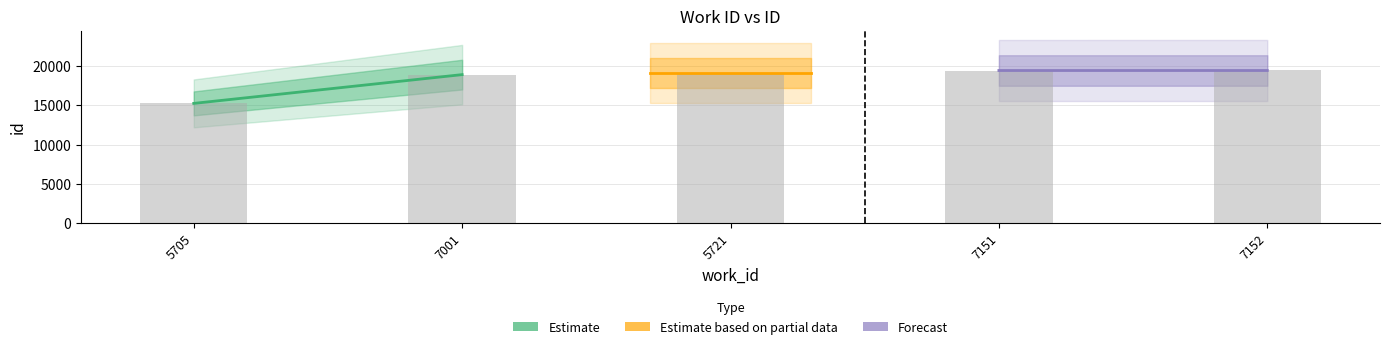

The chart shows a value of 19408 at 7152. True or false?

True